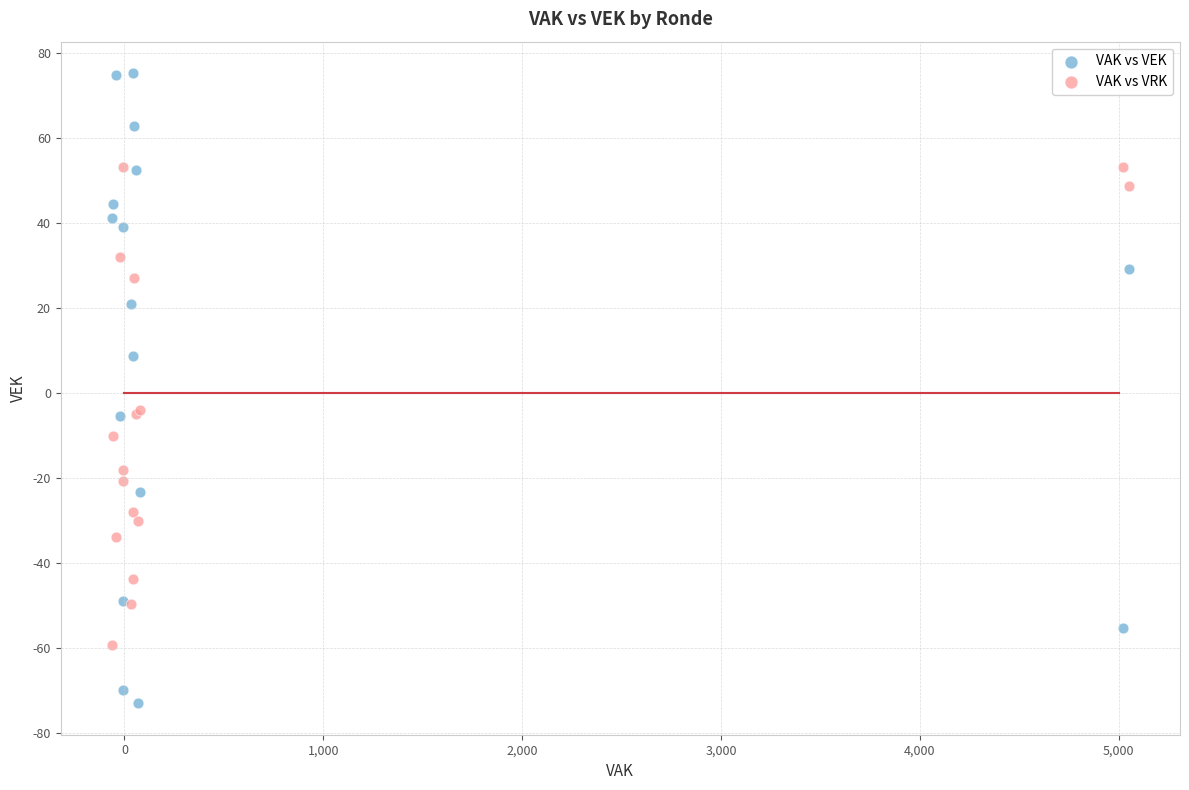

Which series contains the lowest Y value?

VAK vs VEK